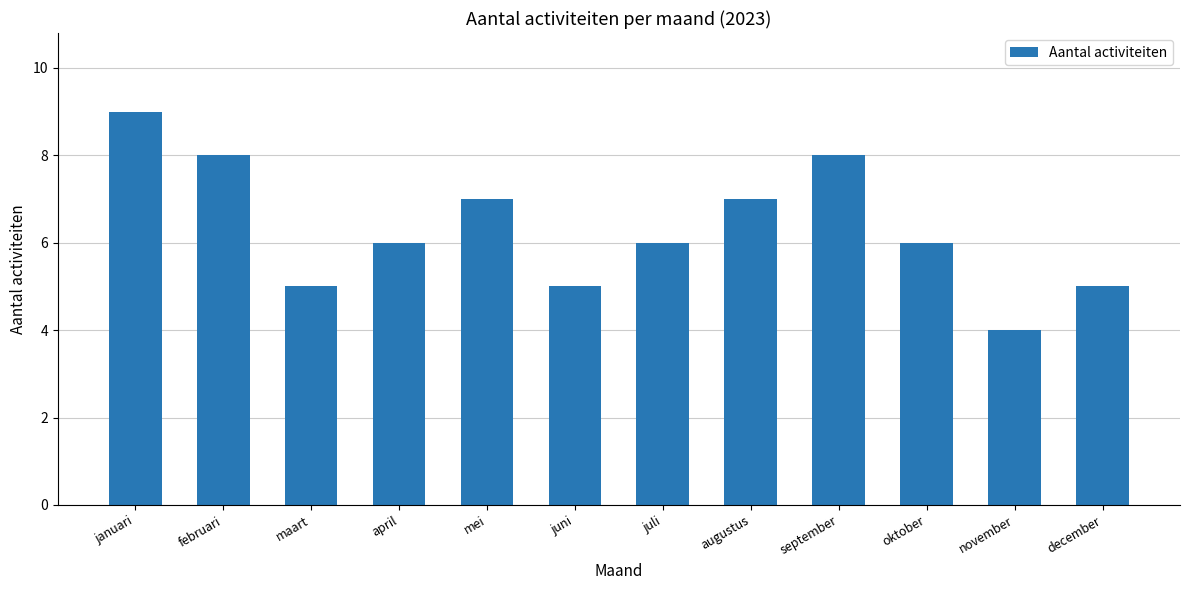

What is the label of the 9th bar from the right?

april